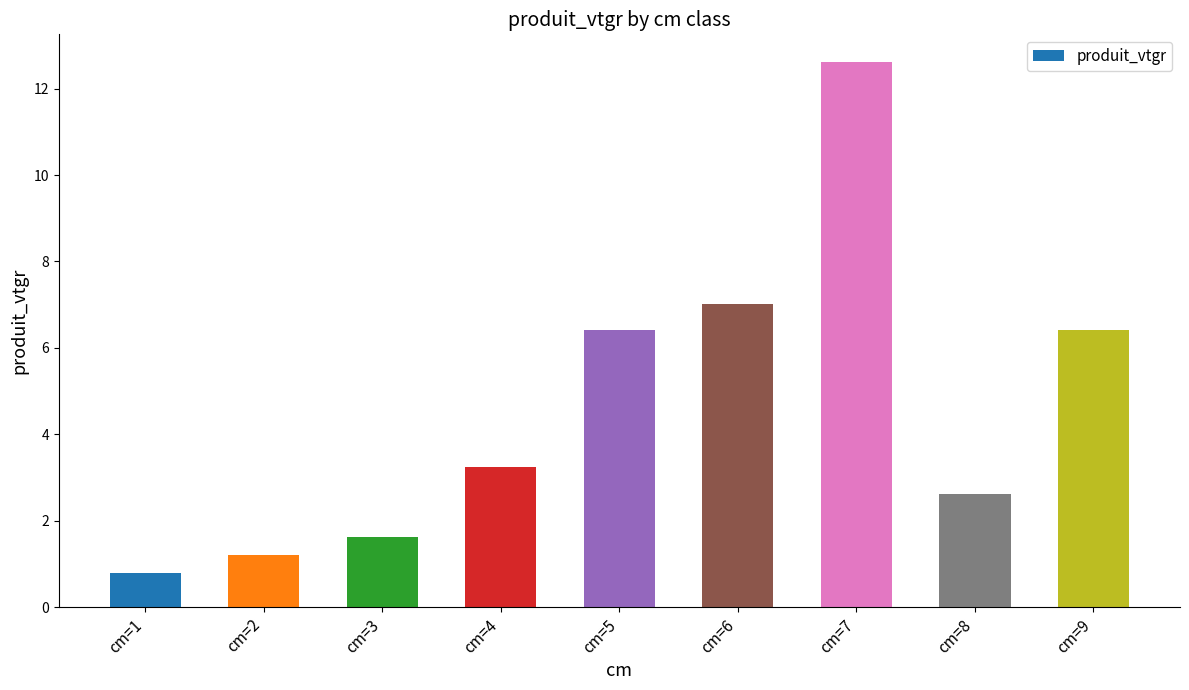

What is the value of the 3rd bar from the left?

1.6